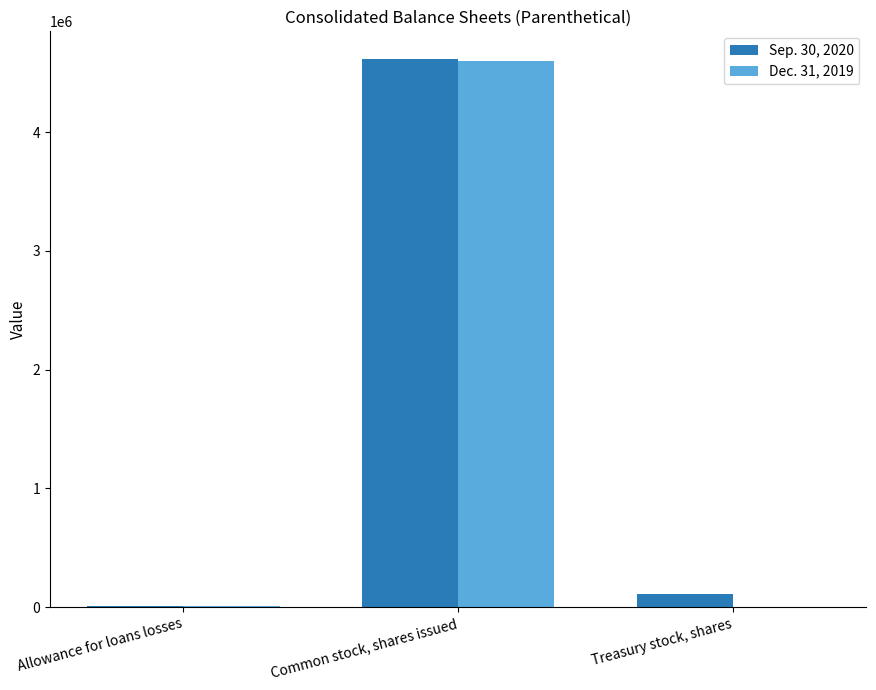

What are all the series names shown in the legend?

Sep. 30, 2020, Dec. 31, 2019